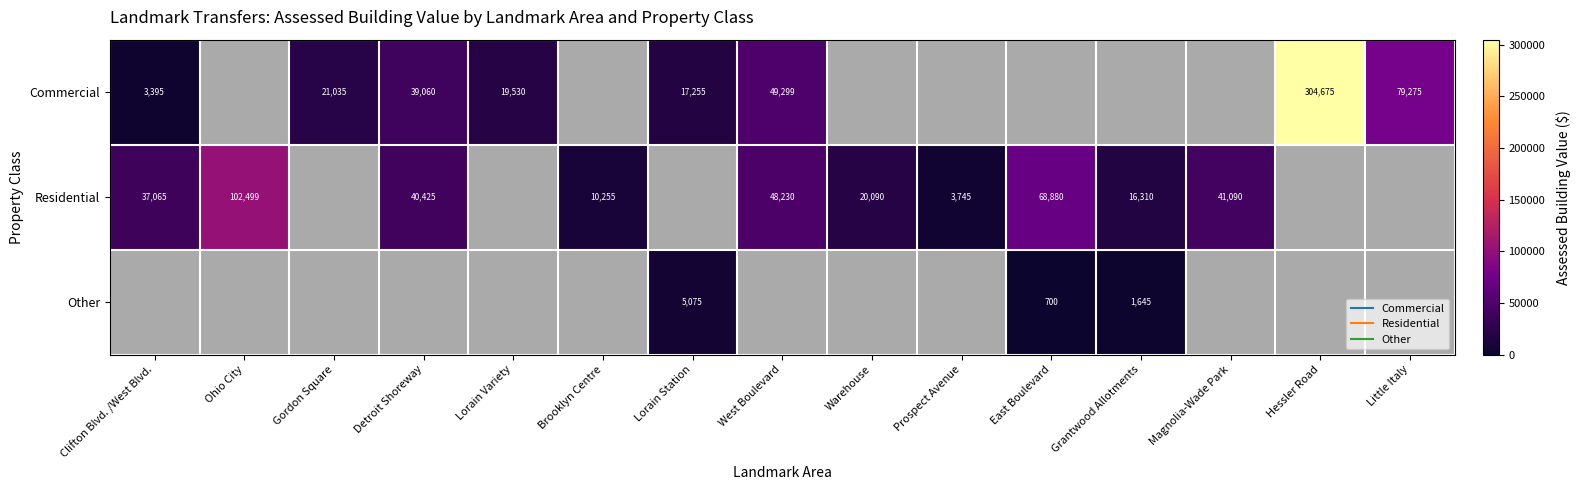

Is it true that Residential equals 48230.0 at West Boulevard?

True